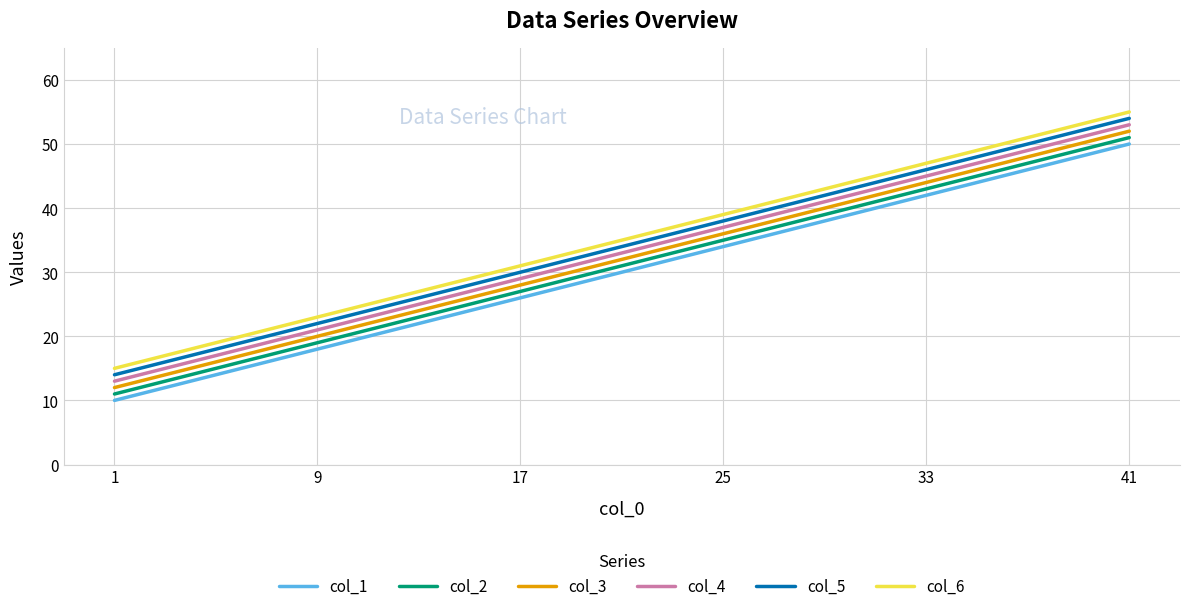

Reading left to right, extract all data points from this chart.

col_1: 1=10	9=18	17=26	25=34	33=42	41=50
col_2: 1=11	9=19	17=27	25=35	33=43	41=51
col_3: 1=12	9=20	17=28	25=36	33=44	41=52
col_4: 1=13	9=21	17=29	25=37	33=45	41=53
col_5: 1=14	9=22	17=30	25=38	33=46	41=54
col_6: 1=15	9=23	17=31	25=39	33=47	41=55